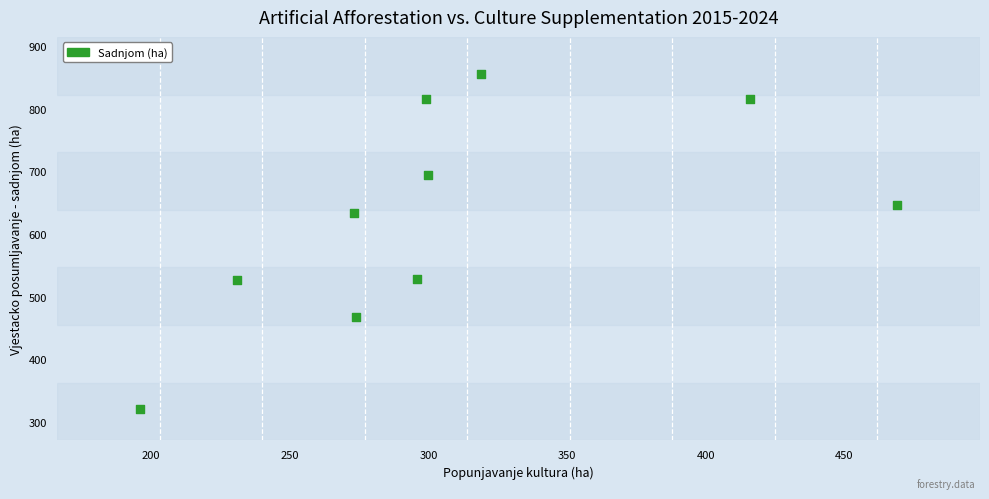

What is the average X value?

307